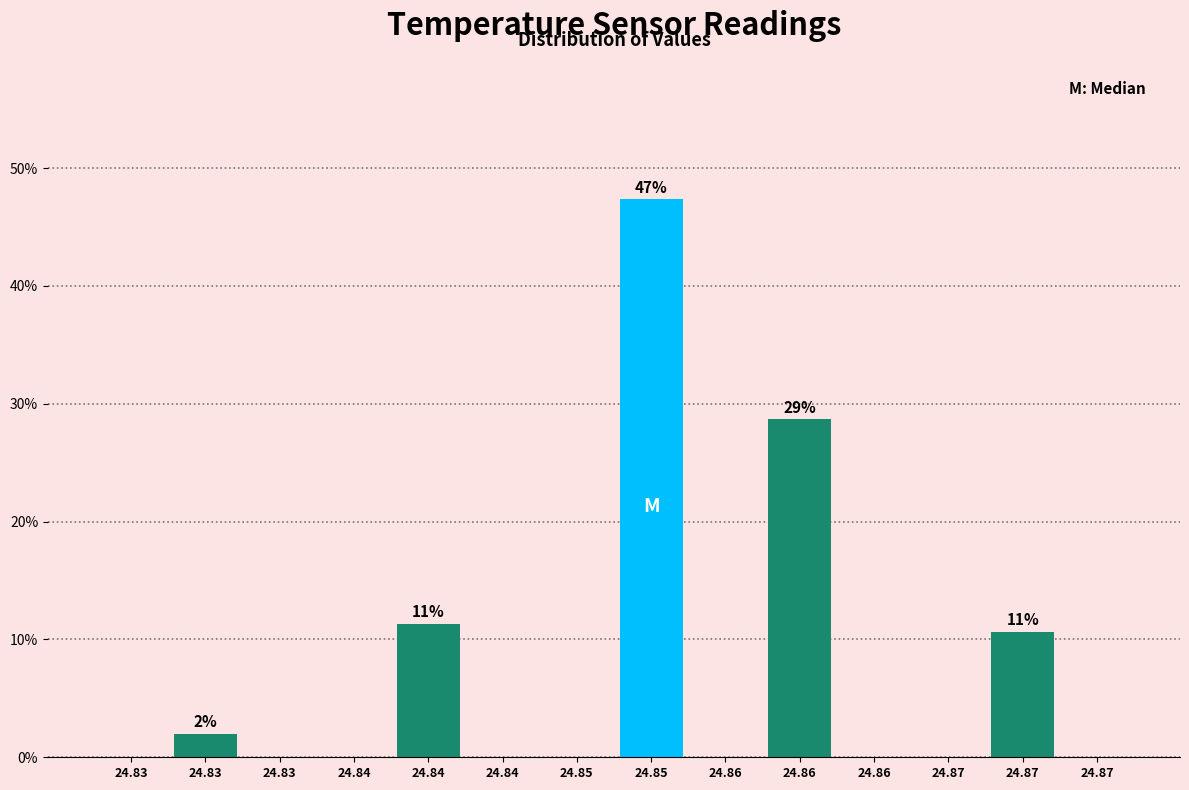

Are the bars horizontal?

No